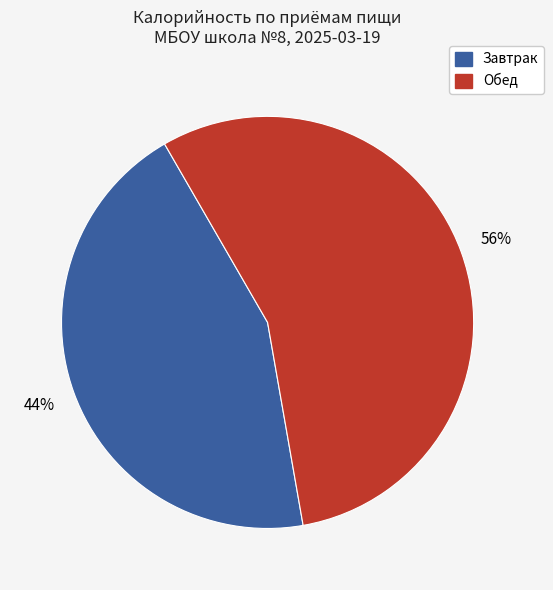

True or false: Завтрак accounts for 35% of the total.

False